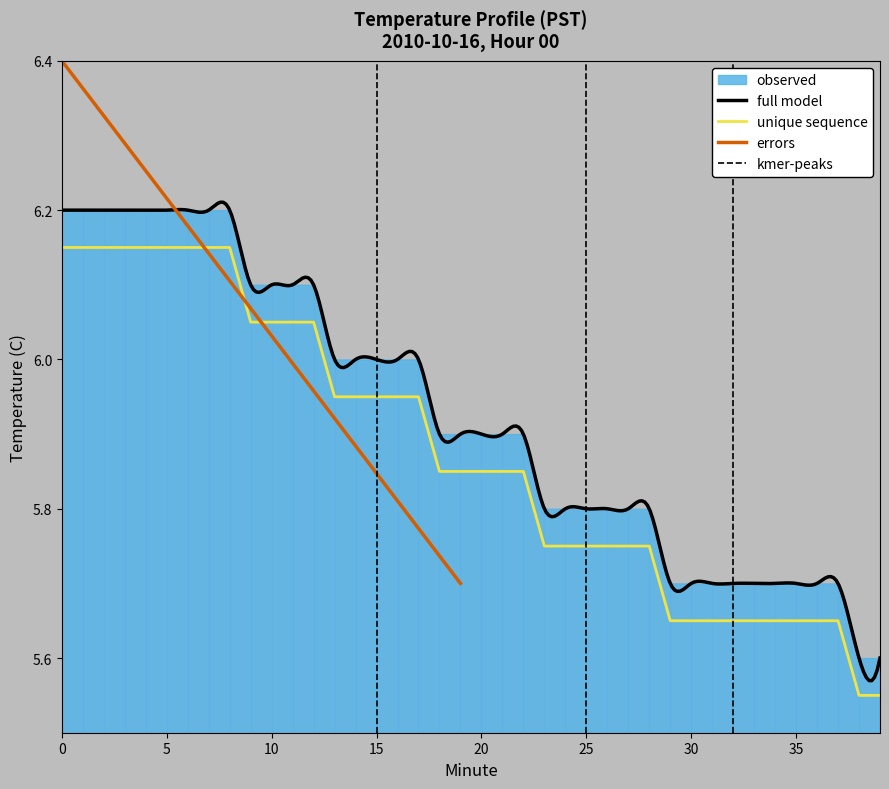

True or false: the data shows 5.7 at 37.

True